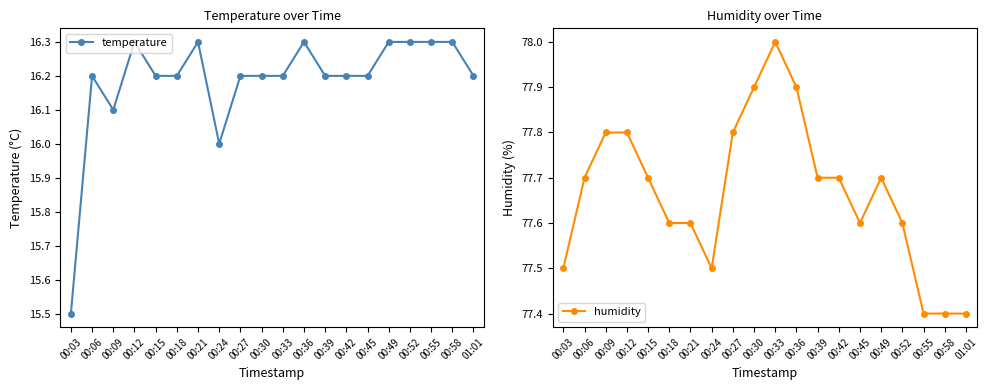

True or false: temperature and humidity cross at least once.

False